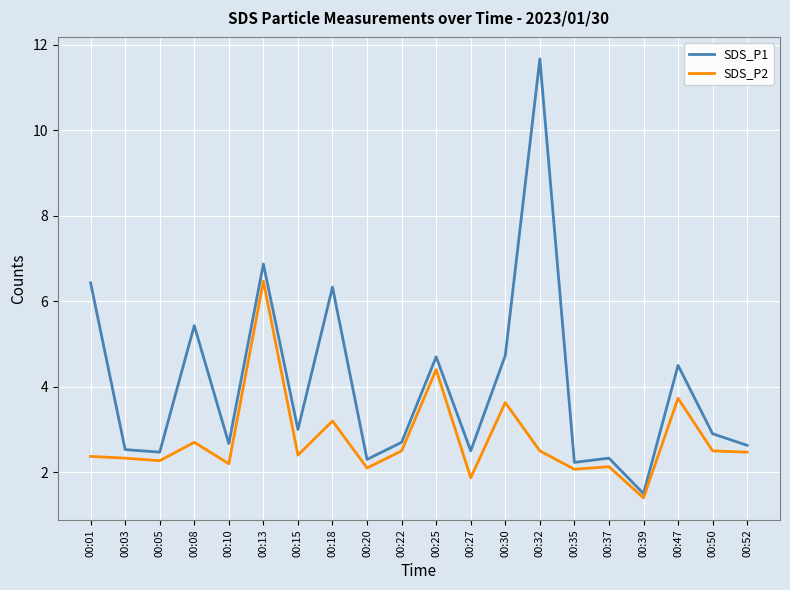

What is the difference between the maximum and minimum values in the SDS_P1 series?

10.2